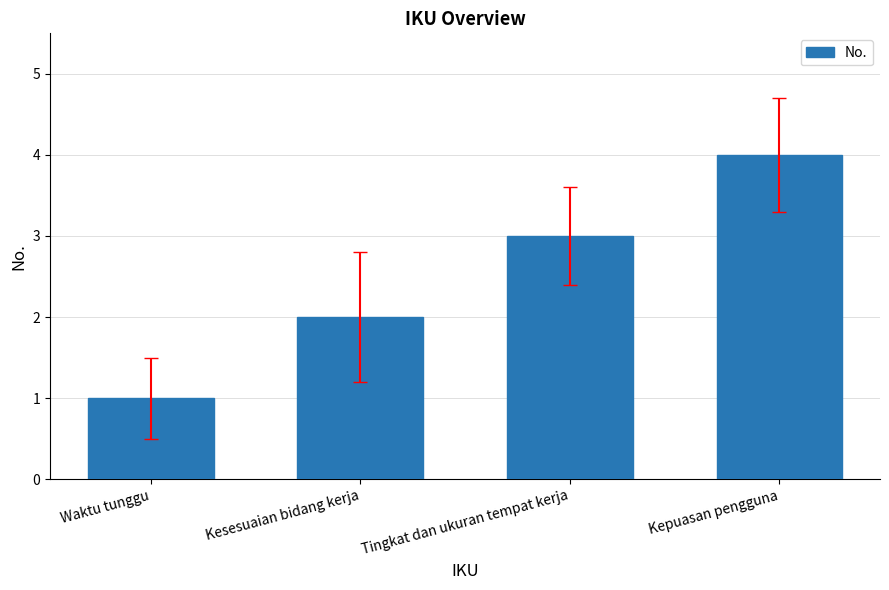

What is the difference between the maximum and second lowest values?

2